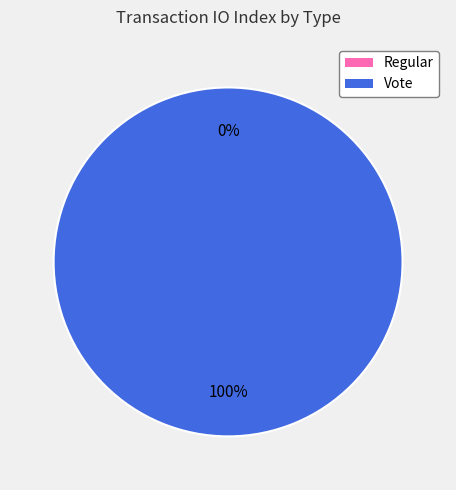

To the nearest percent, what portion does Vote represent?

100%